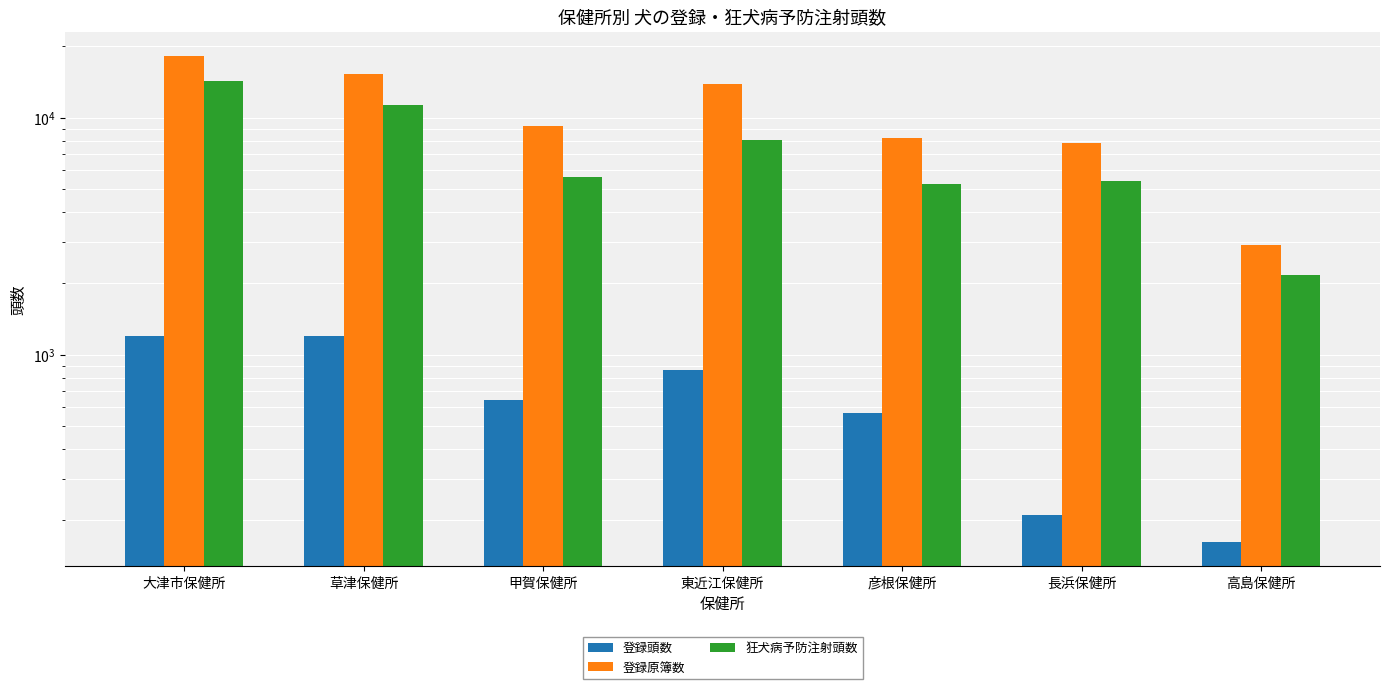

Reading left to right, transcribe all the data shown in this chart.

登録頭数: 大津市保健所=1200	草津保健所=1196	甲賀保健所=641	東近江保健所=866	彦根保健所=567	長浜保健所=210	高島保健所=162
登録原簿数: 大津市保健所=18187	草津保健所=15315	甲賀保健所=9245	東近江保健所=13880	彦根保健所=8216	長浜保健所=7826	高島保健所=2899
狂犬病予防注射頭数: 大津市保健所=14277	草津保健所=11344	甲賀保健所=5611	東近江保健所=8058	彦根保健所=5261	長浜保健所=5411	高島保健所=2165